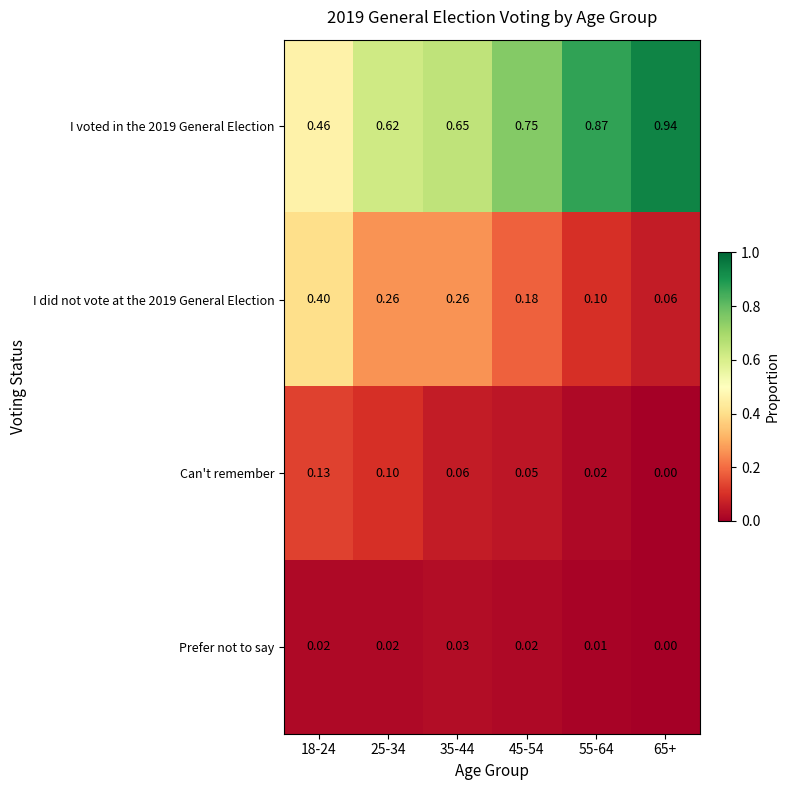

At which category is the sum across all series the highest?

18-24